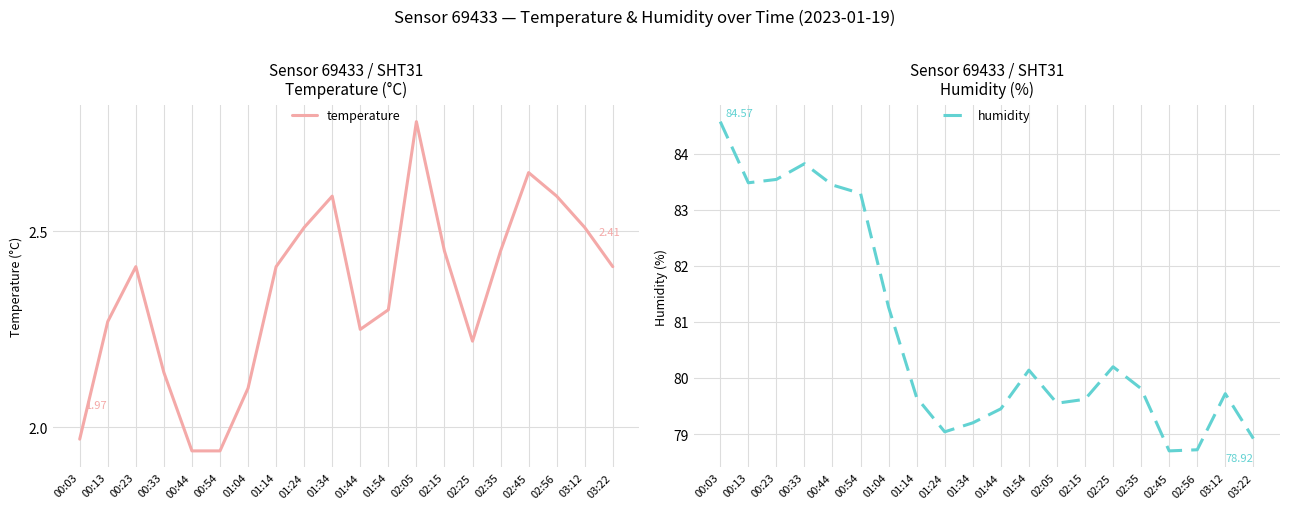

Reading left to right, list all the values displayed in this chart.

temperature: 00:03=2.0	00:13=2.3	00:23=2.4	00:33=2.1	00:44=1.9	00:54=1.9	01:04=2.1	01:14=2.4	01:24=2.5	01:34=2.6	01:44=2.2	01:54=2.3	02:05=2.8	02:15=2.5	02:25=2.2	02:35=2.5	02:45=2.6	02:56=2.6	03:12=2.5	03:22=2.4
humidity: 00:03=84.6	00:13=83.5	00:23=83.5	00:33=83.8	00:44=83.4	00:54=83.3	01:04=81.3	01:14=79.7	01:24=79.0	01:34=79.2	01:44=79.5	01:54=80.1	02:05=79.5	02:15=79.6	02:25=80.2	02:35=79.8	02:45=78.7	02:56=78.7	03:12=79.7	03:22=78.9